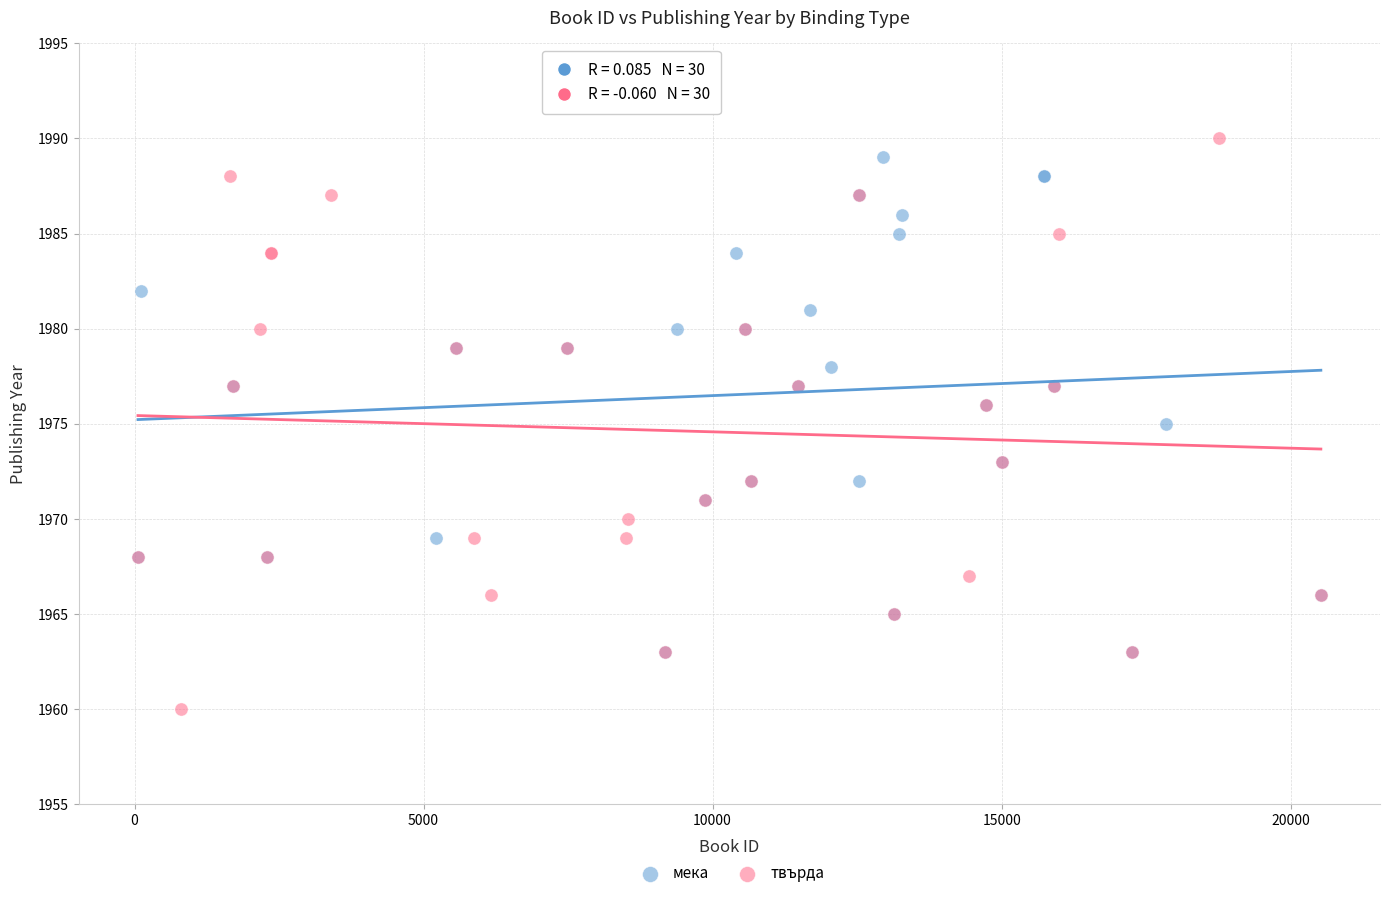

Which series has the widest spread of Y values?

твърда